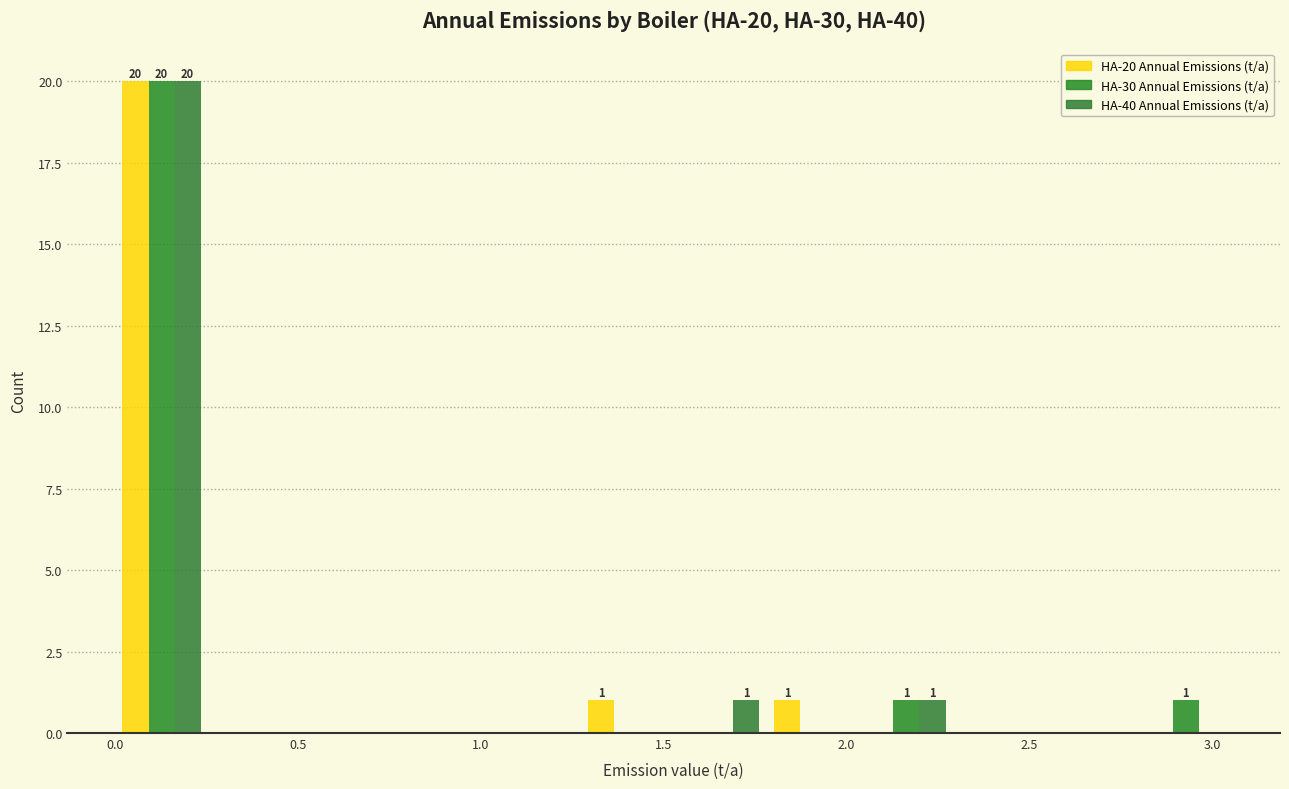

In the HA-20 Annual Emissions (t/a) series, which range on the x-axis has the tallest bar?

0.00 to 0.25